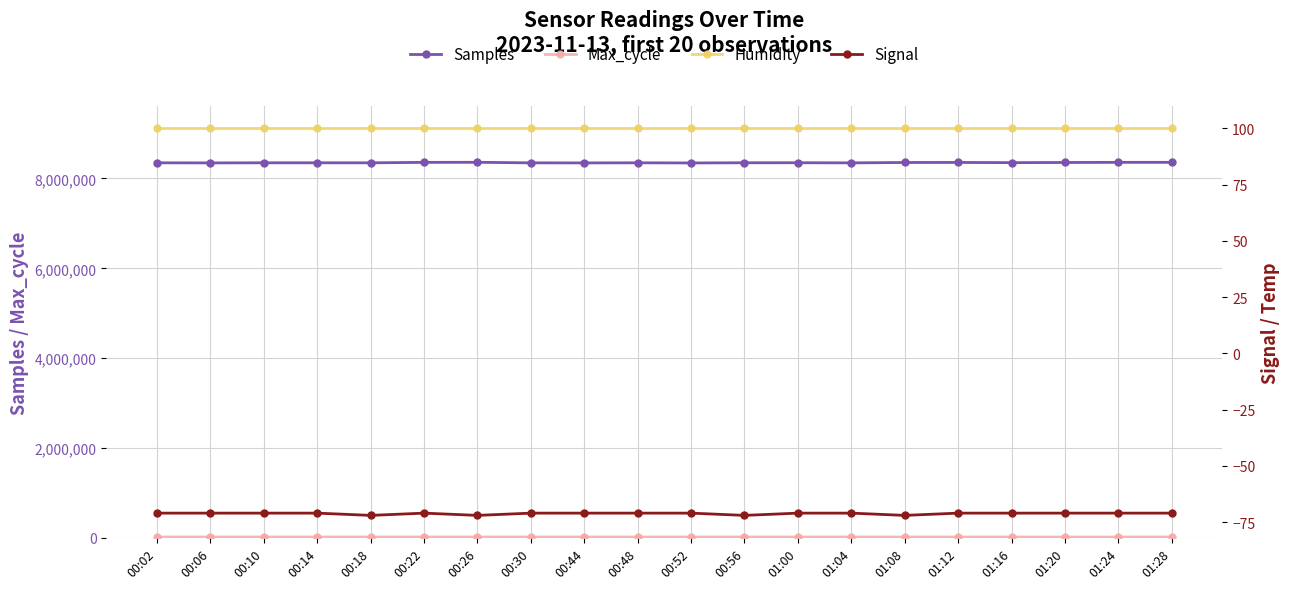

List the labels in order of Samples value, largest first.

00:26, 01:24, 01:28, 00:22, 01:12, 01:20, 01:08, 01:16, 01:00, 00:56, 00:14, 00:10, 00:48, 00:02, 00:18, 00:30, 01:04, 00:06, 00:44, 00:52